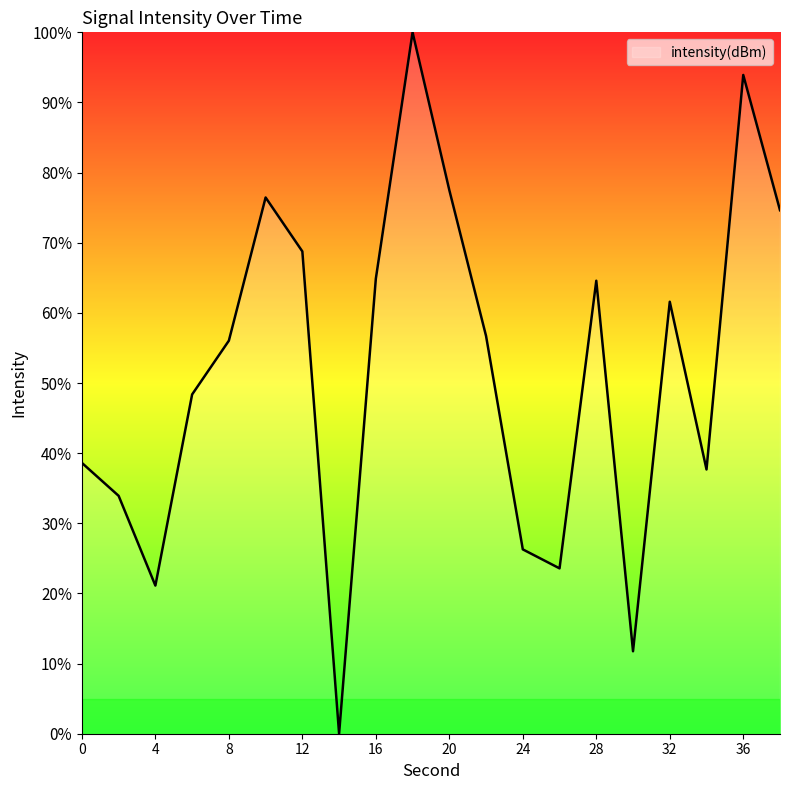

What is the maximum value shown in the chart?

100.0